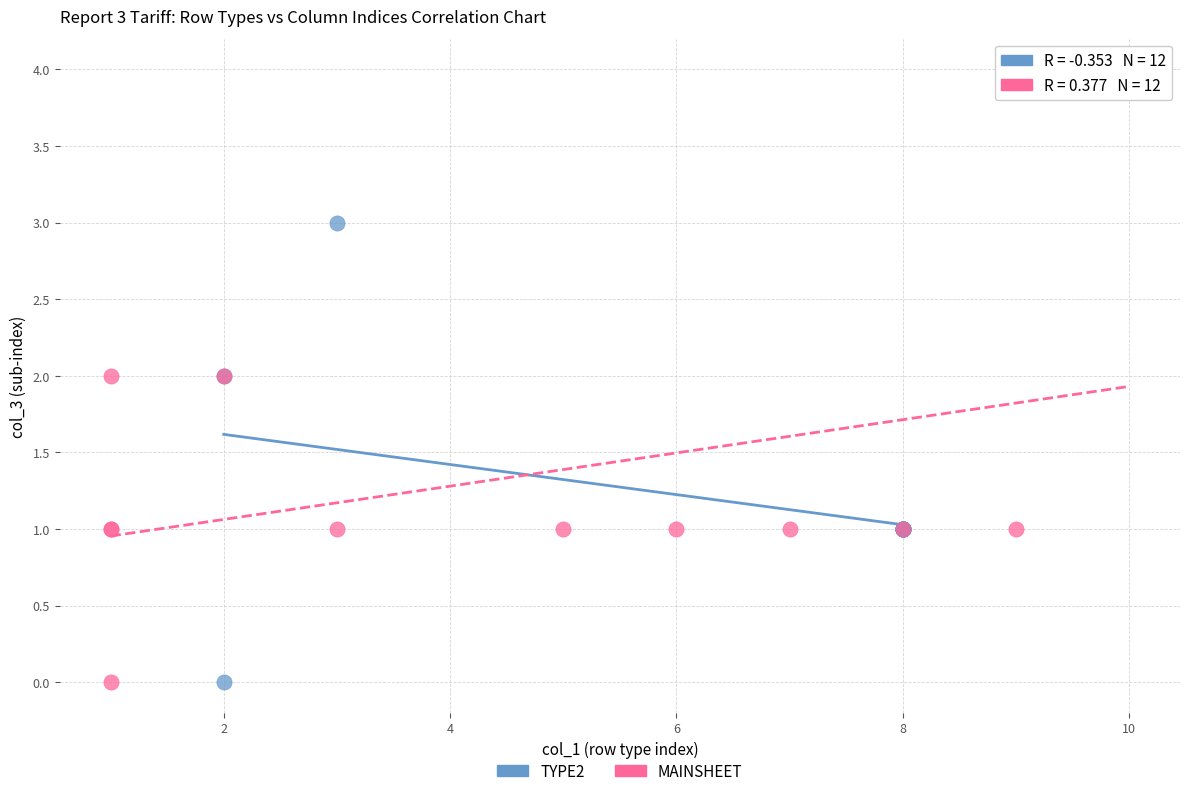

Which series reaches the maximum Y coordinate?

MAINSHEET